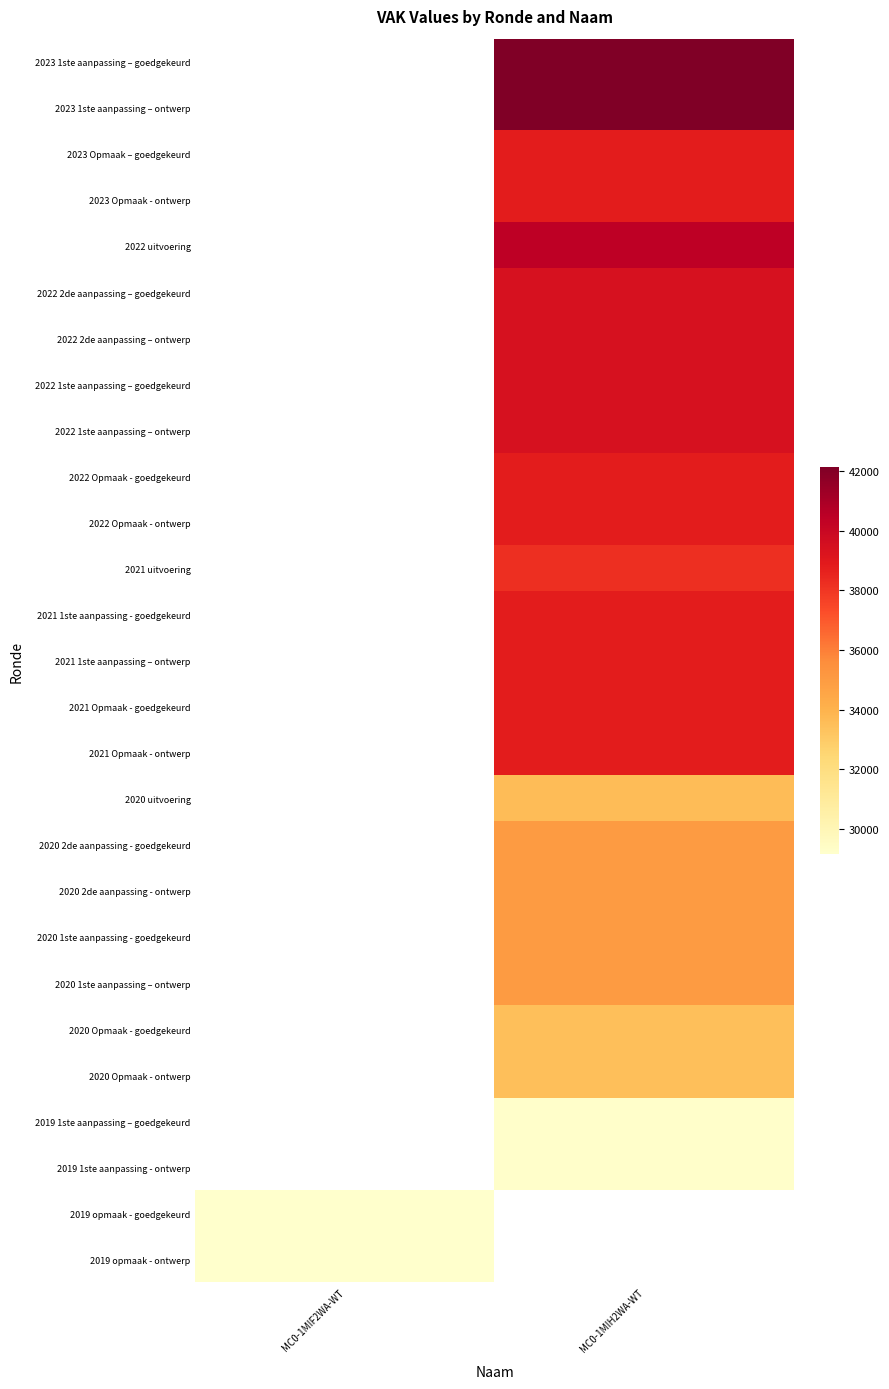

True or false: 2023 Opmaak – goedgekeurd has a value of 38814.0 at MC0-1MIH2WA-WT.

True